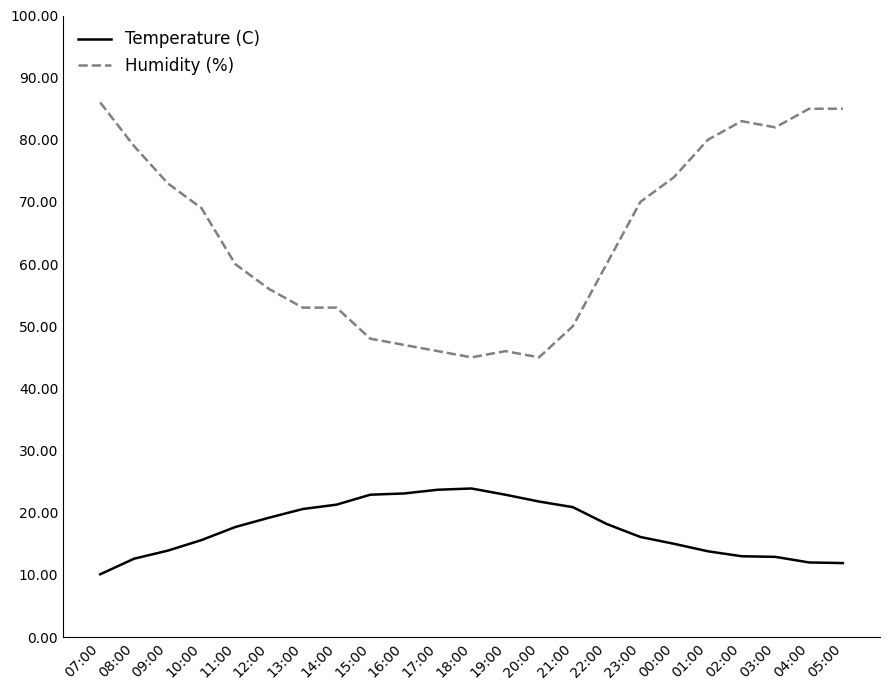

True or false: Humidity (%) and Temperature (C) intersect in this chart.

False